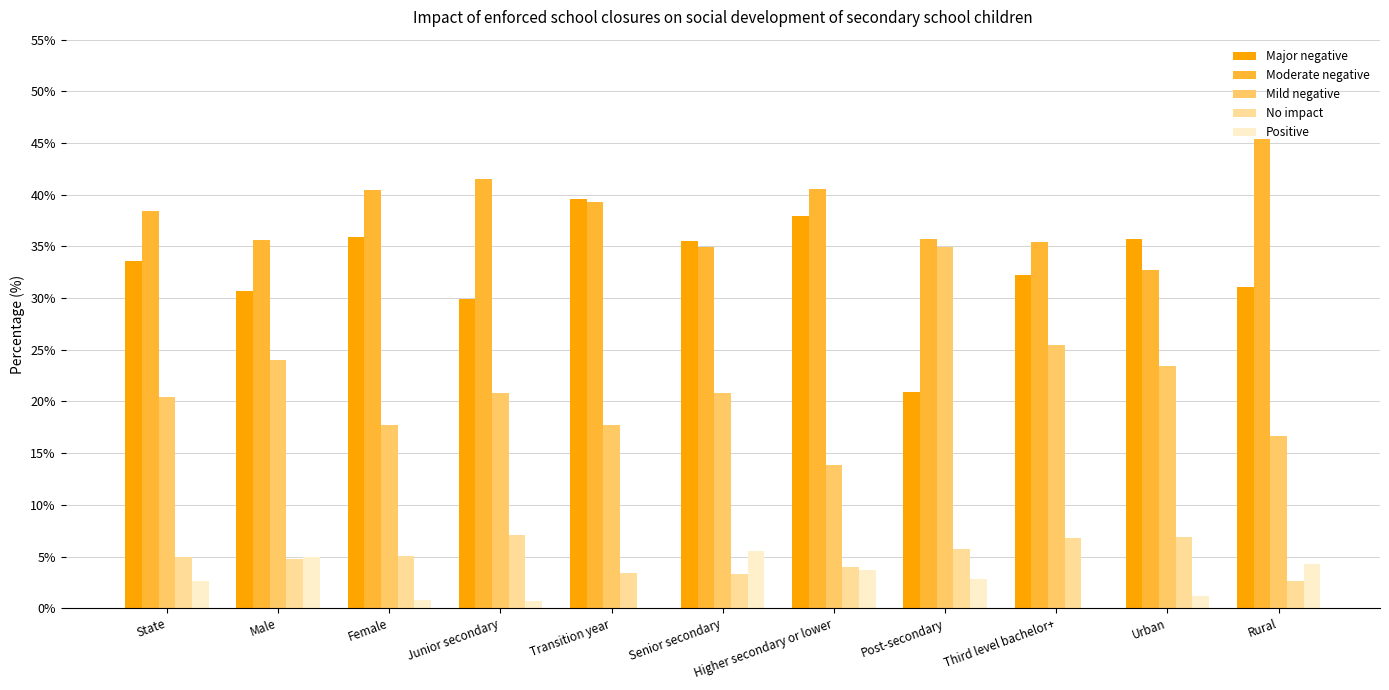

Which series has the largest total across all categories?

Moderate negative